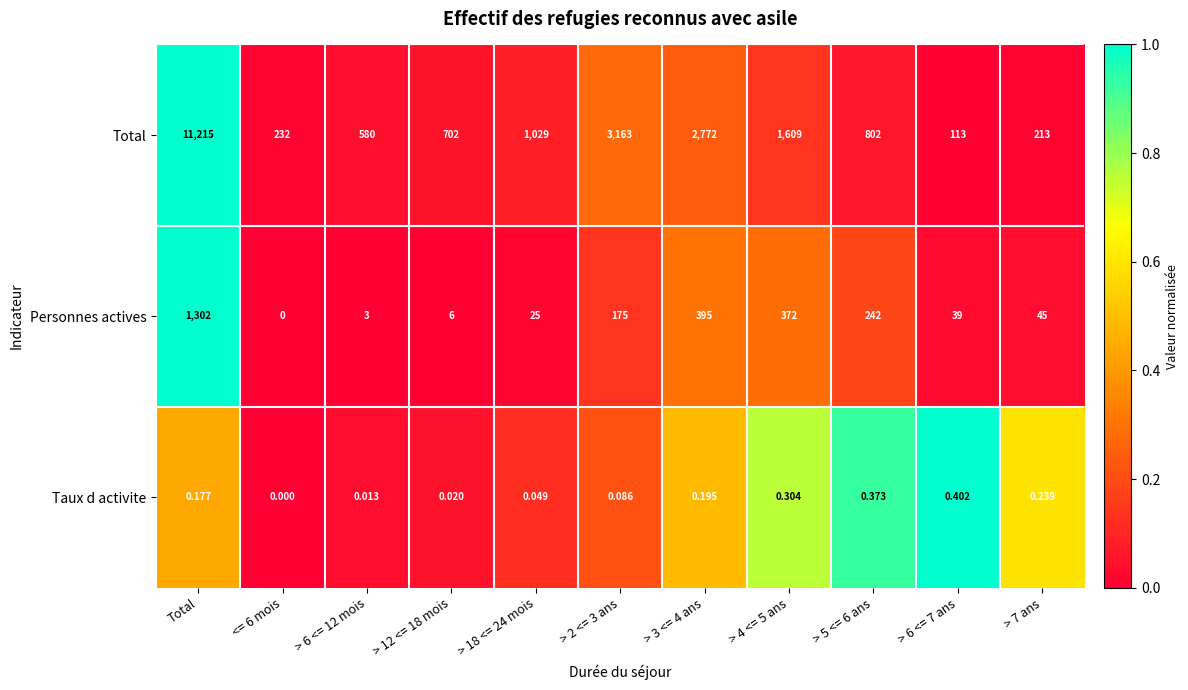

Rank the series at > 5 <= 6 ans from highest to lowest value.

Total, Personnes actives, Taux d activite